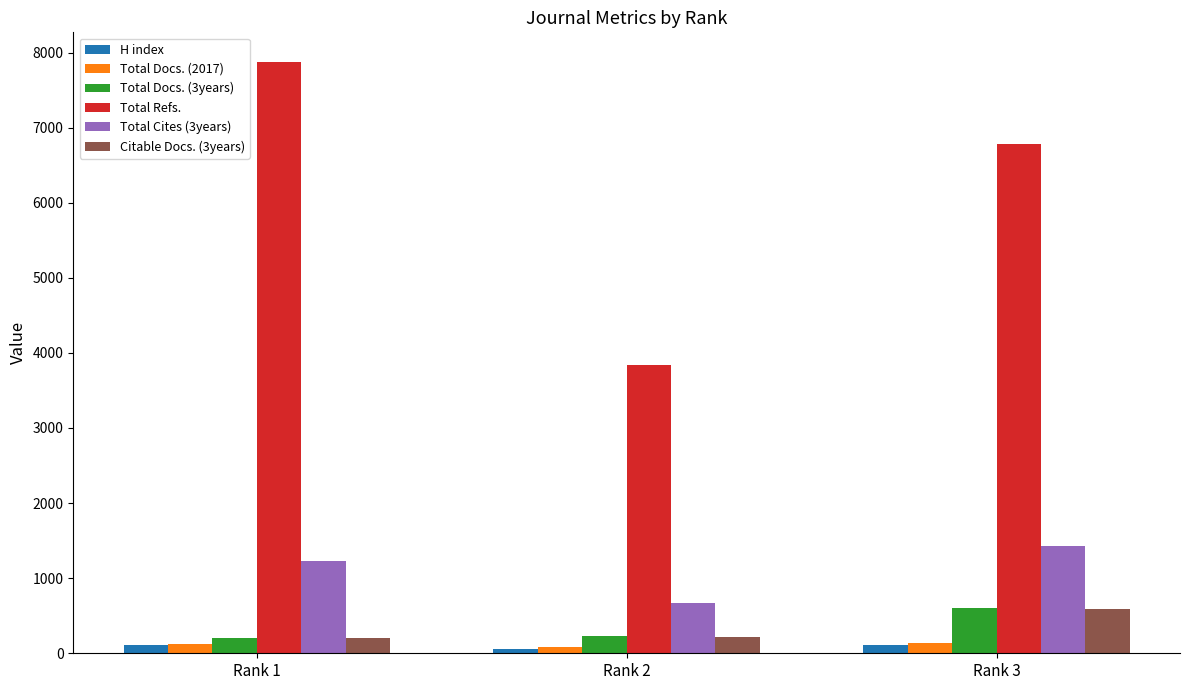

What are all the series names shown in the legend?

H index, Total Docs. (2017), Total Docs. (3years), Total Refs., Total Cites (3years), Citable Docs. (3years)